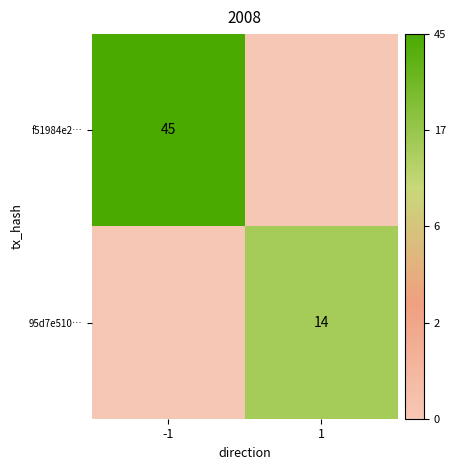

At how many categories does at least one series exceed 2?

2